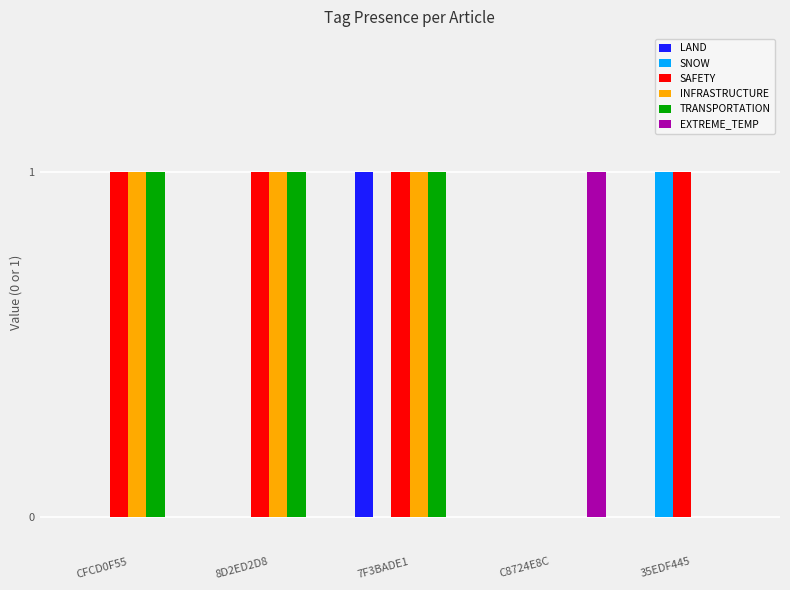

Which series has the largest total across all categories?

SAFETY